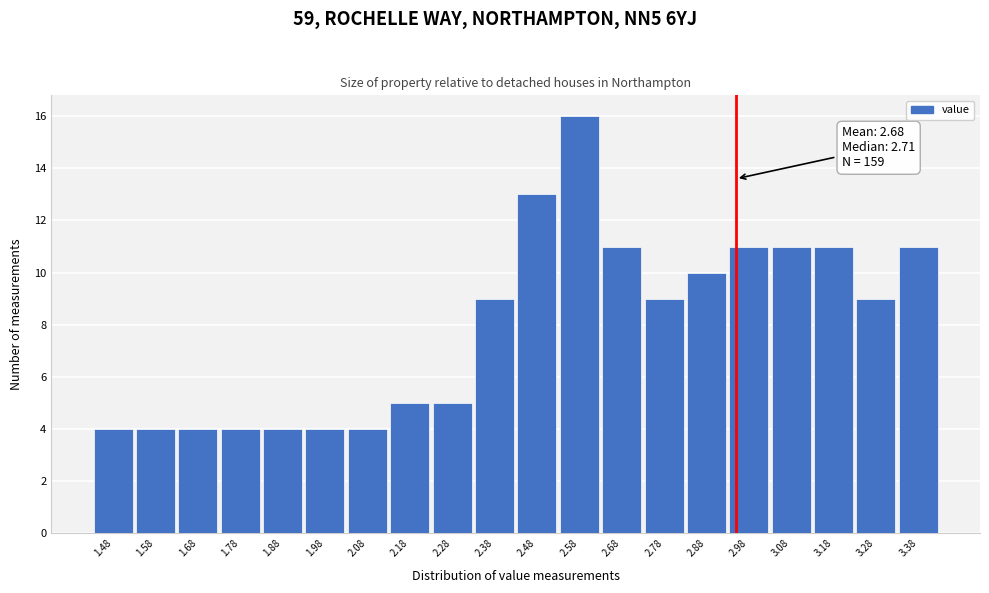

Reading left to right, list all the values displayed in this chart.

1.48=4	1.58=4	1.68=4	1.78=4	1.88=4	1.98=4	2.08=4	2.18=5	2.28=5	2.38=9	2.48=13	2.58=16	2.68=11	2.78=9	2.88=10	2.98=11	3.08=11	3.18=11	3.28=9	3.38=11